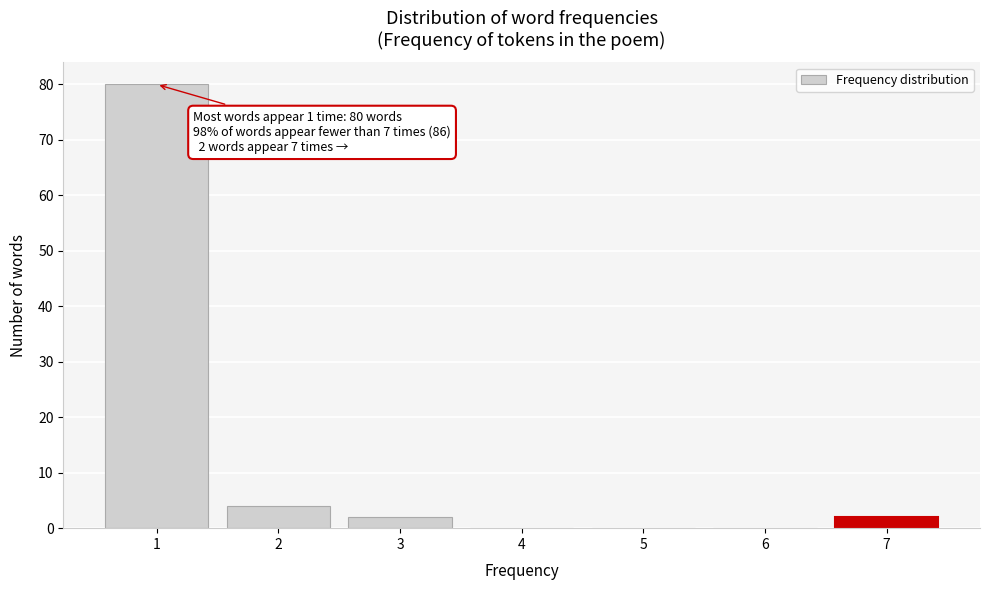

Reading left to right, list all the values displayed in this chart.

1=80	2=4	3=2	4=0	5=0	6=0	7=2